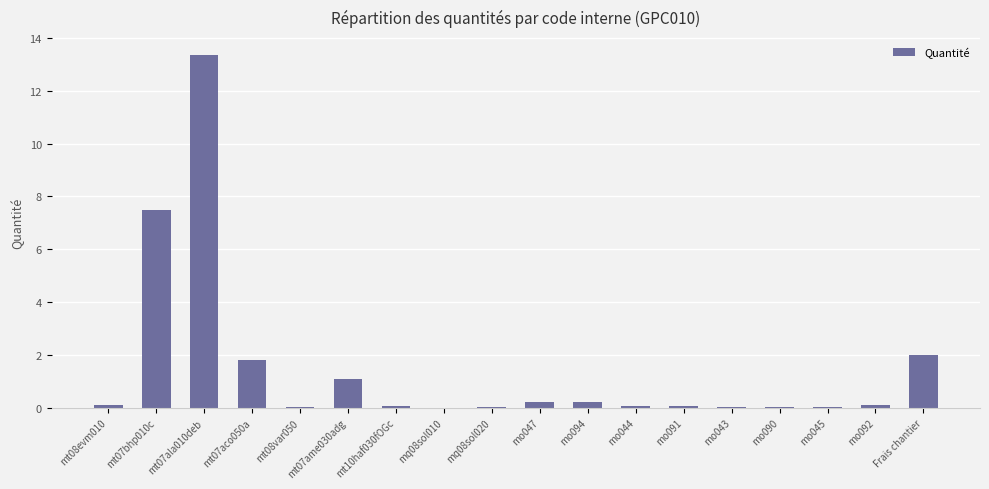

What value does the data have at mt07aco050a?

1.8